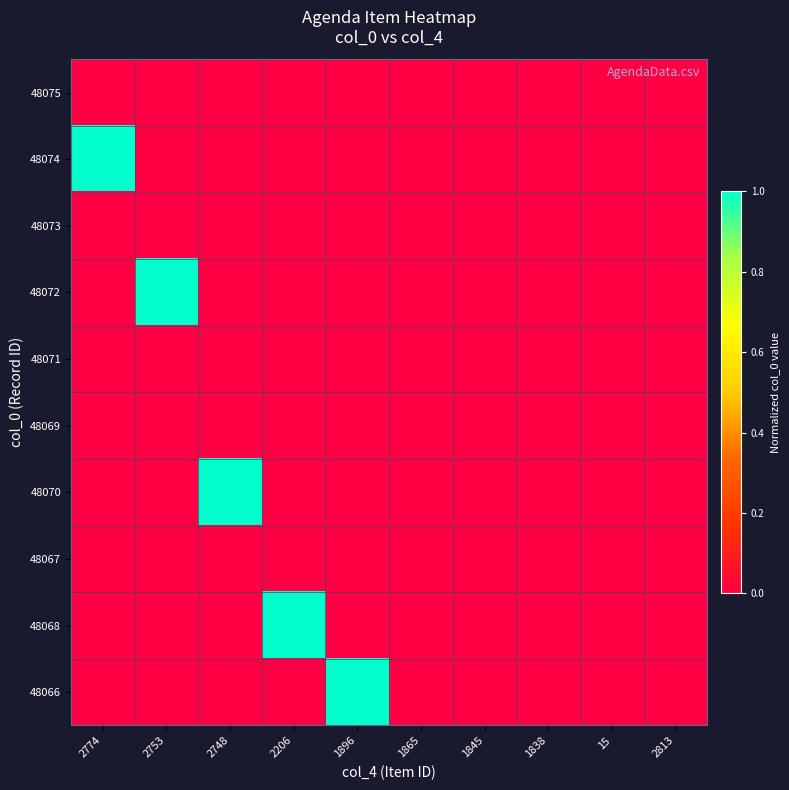

Rank the series at 15 from highest to lowest value.

48075, 48074, 48073, 48072, 48071, 48070, 48069, 48068, 48067, 48066